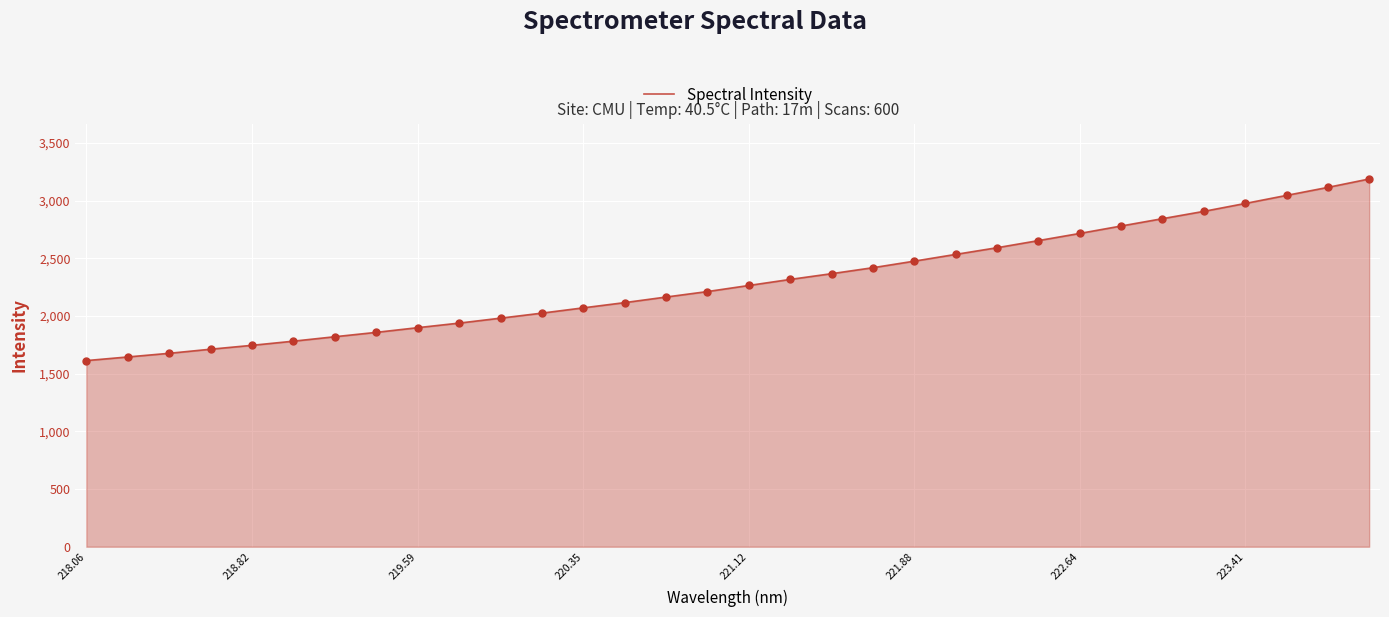

What is the smallest value displayed?

1613.4